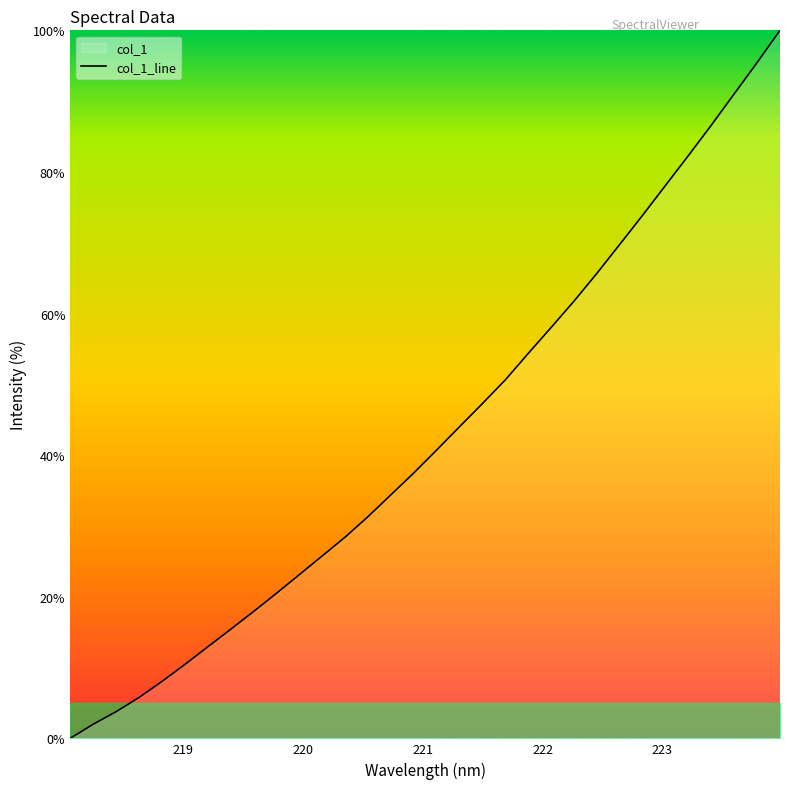

What is the maximum value shown in the chart?

100.0